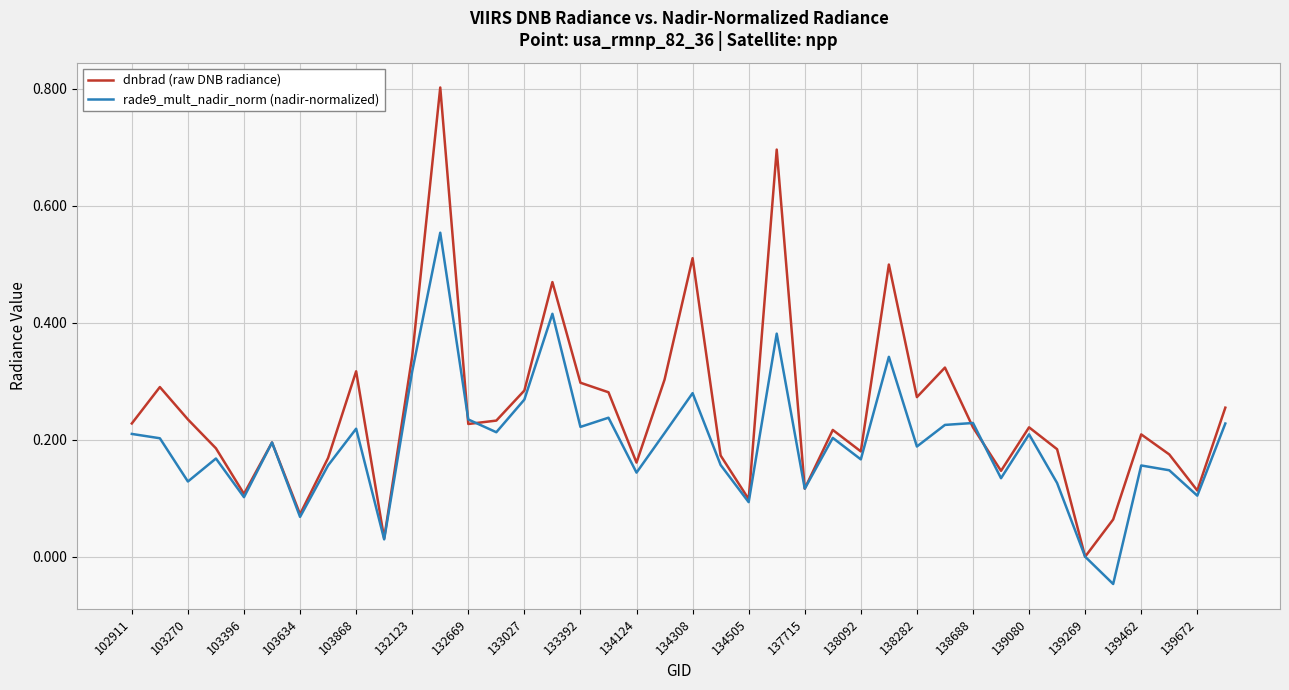

List the series in order of their peak value, highest first.

dnbrad (raw DNB radiance), rade9_mult_nadir_norm (nadir-normalized)